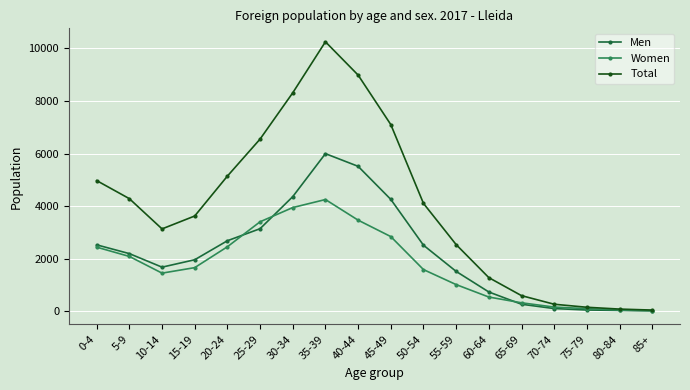

True or false: Women has more than 0 interior local peaks.

True